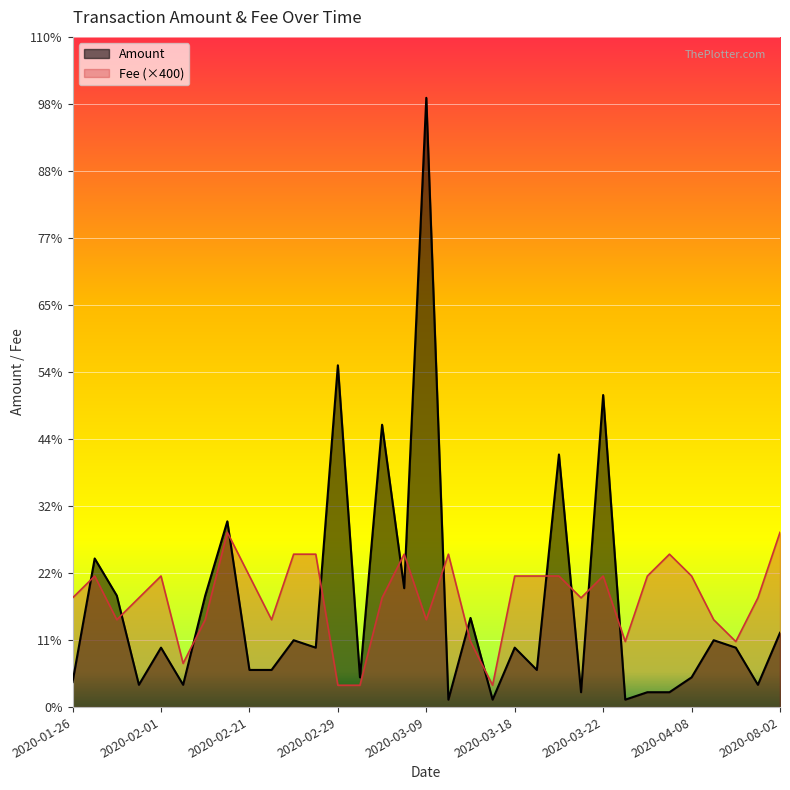

True or false: Fee and Amount intersect in this chart.

True